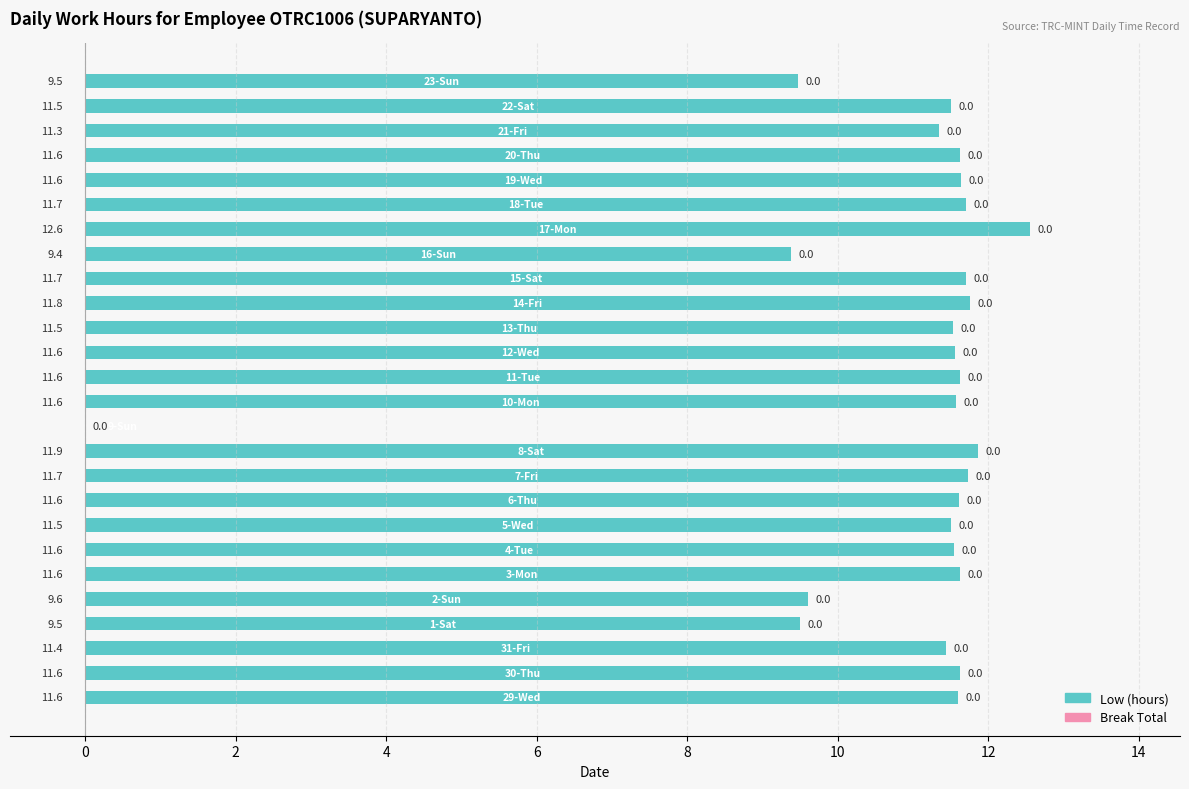

What is the sum of all values?

282.6